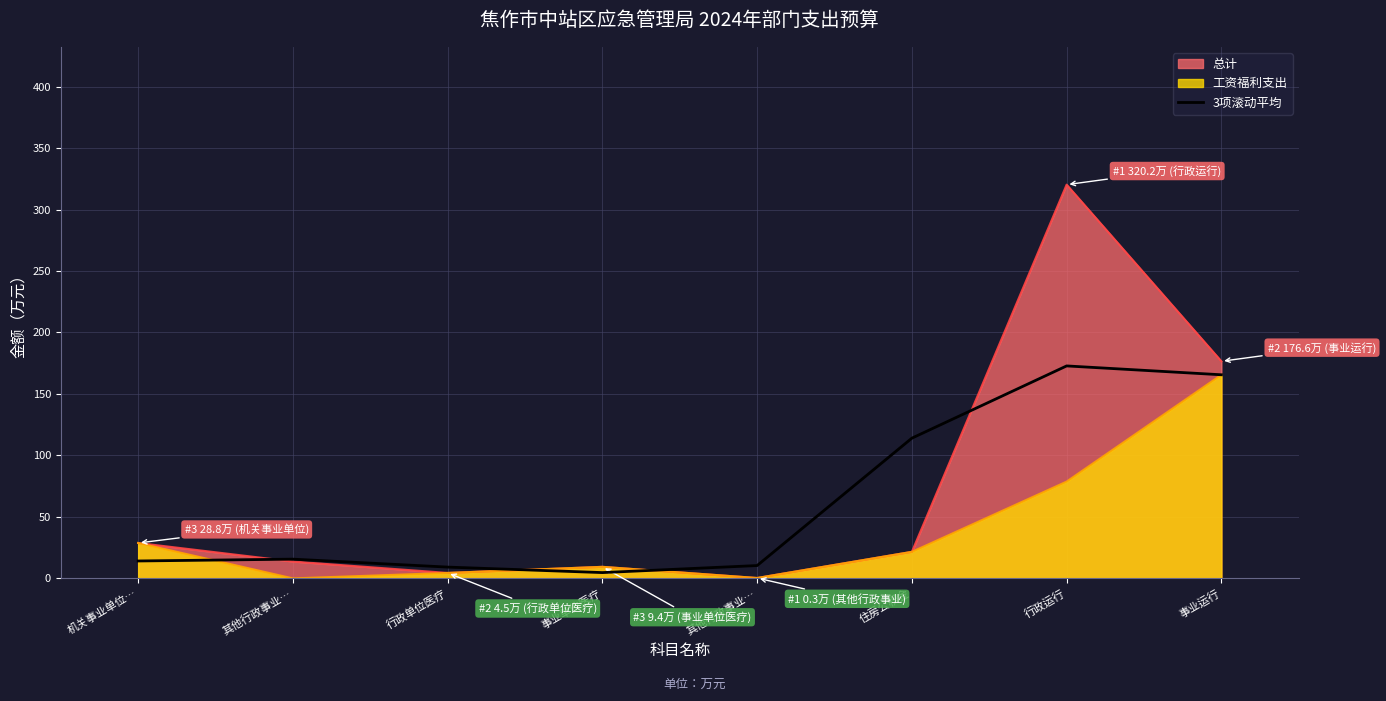

What is the maximum value shown in the chart?

320.2